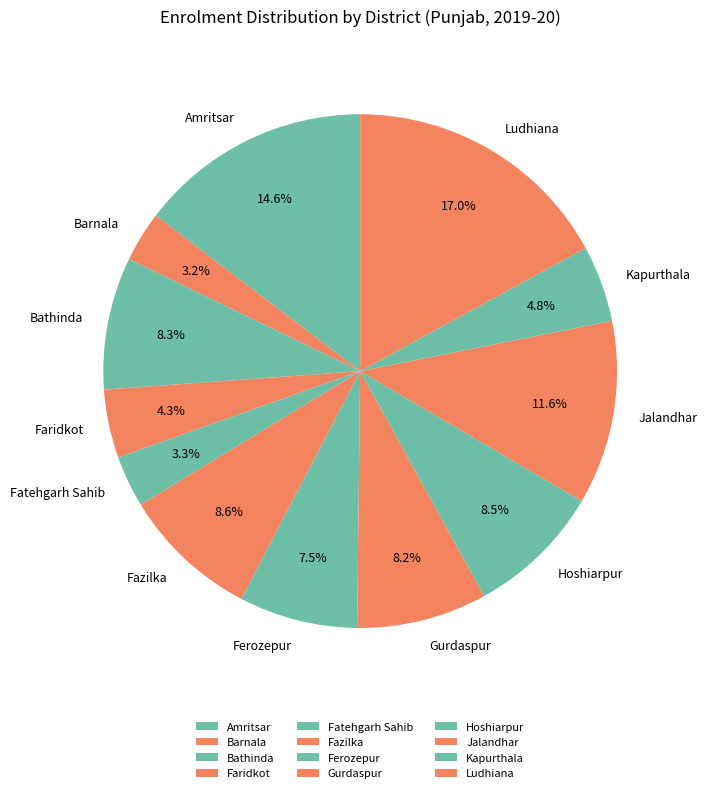

Approximately how many times larger is the value at Gurdaspur compared to Bathinda?

1.0